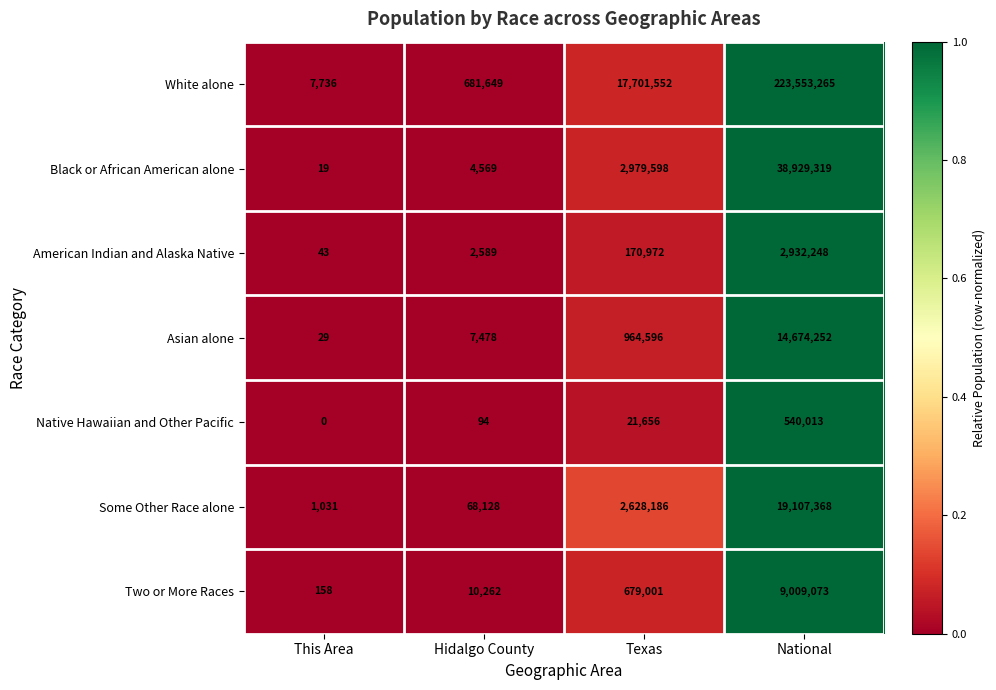

Rank the series by their maximum value, from highest to lowest.

White alone, Black or African American alone, Some Other Race alone, Asian alone, Two or More Races, American Indian and Alaska Native, Native Hawaiian and Other Pacific